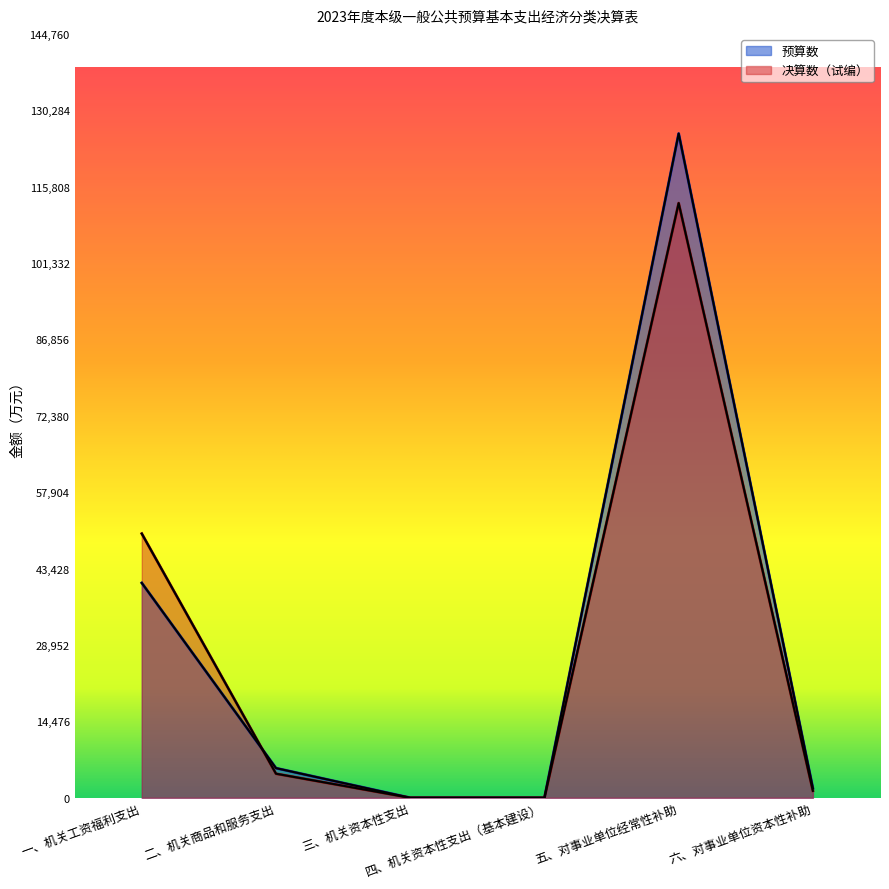

True or false: 决算数（试编） has more than 1 points higher than both neighbors.

False